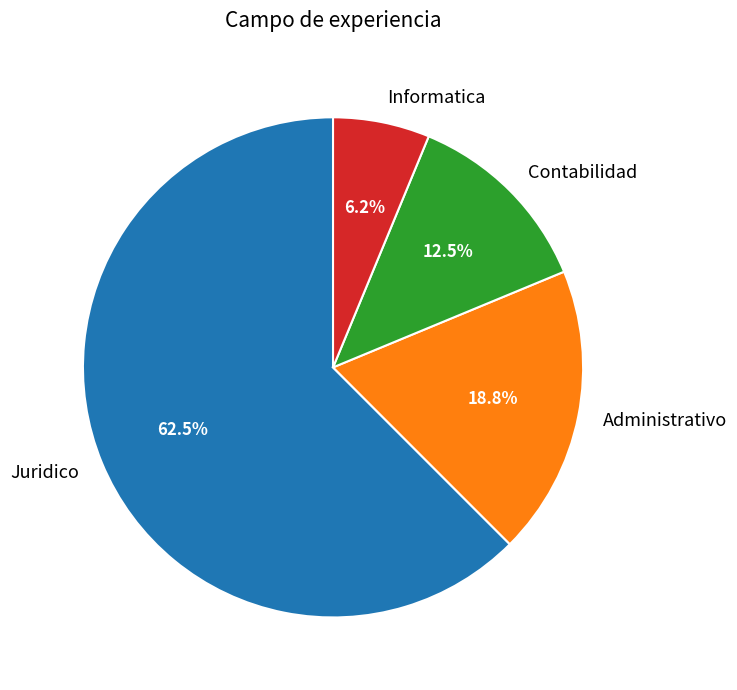

What percentage is NOT represented by Juridico?

37.5%